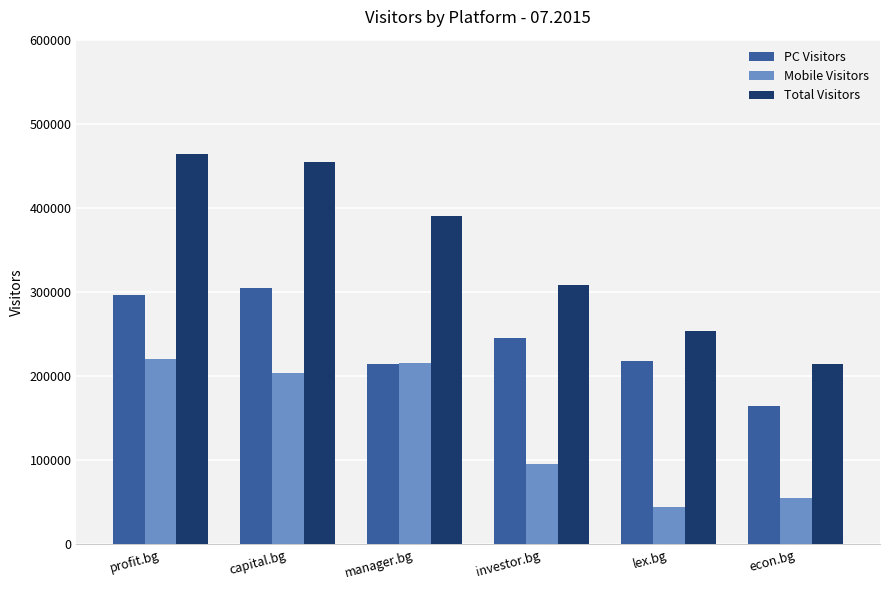

Is the value of PC Visitors at profit.bg greater than the value of Mobile Visitors at investor.bg?

Yes